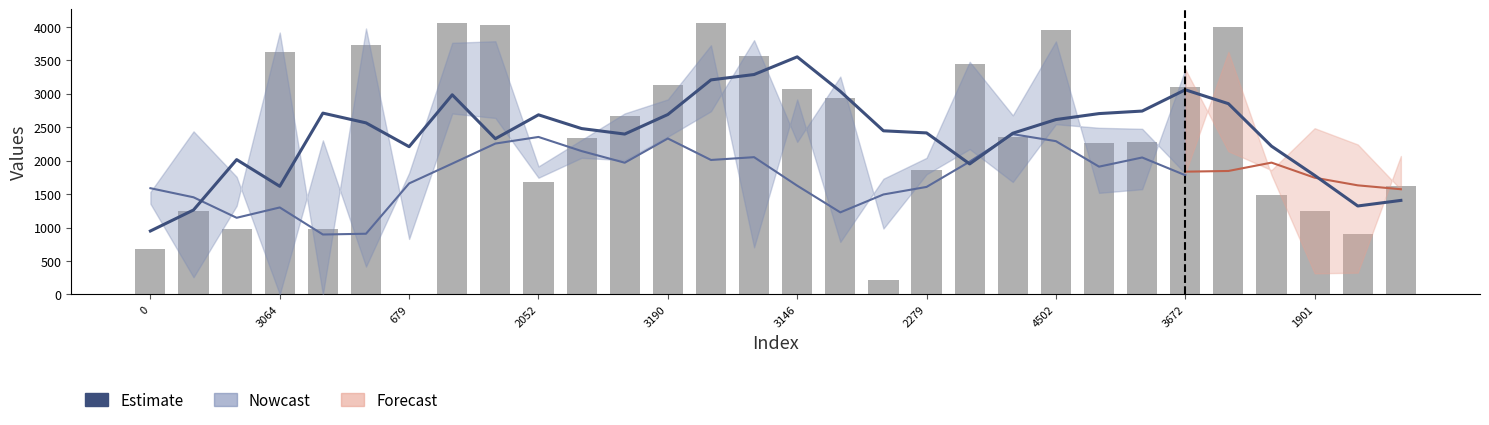

What is the value of the Estimate bar at the 20th from the left?

1951.0